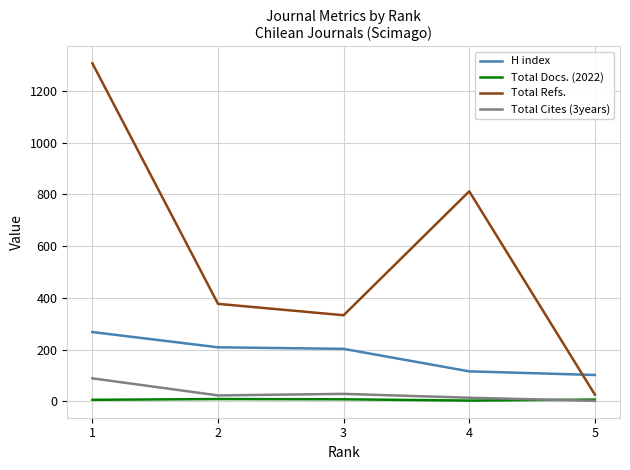

At which label is H index closest to 185?

3